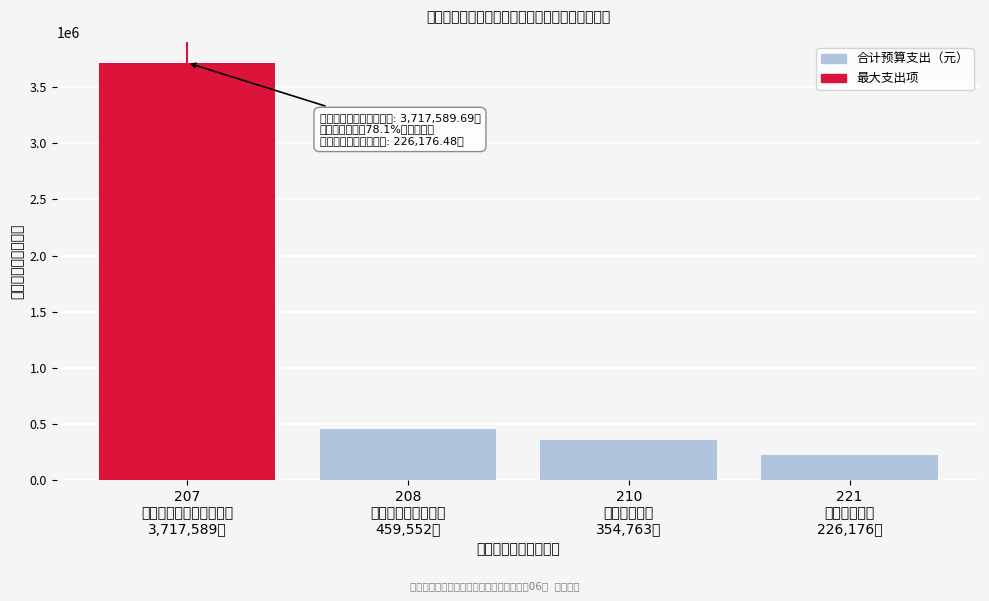

Reading right to left, extract all data points from this chart.

226176.5	354763.6	459553.0	3717589.7